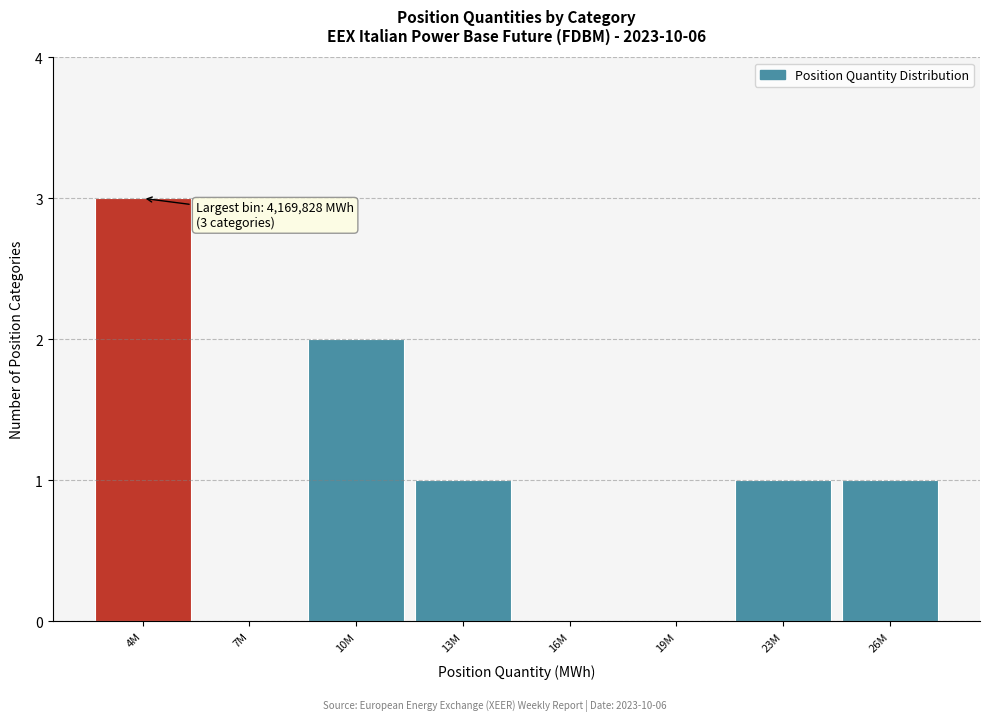

Reading left to right, extract all data points from this chart.

4M=3	7M=0	10M=2	13M=1	16M=0	19M=0	23M=1	26M=1